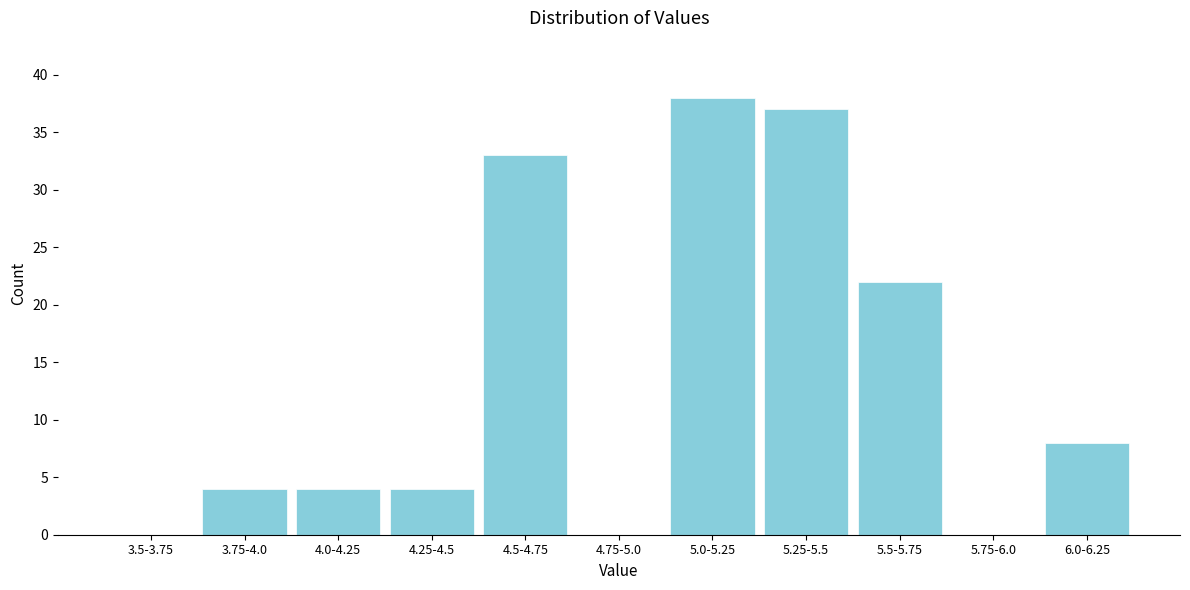

Reading right to left, what are all the values shown in this chart?

6.0-6.25=8	5.75-6.0=0	5.5-5.75=22	5.25-5.5=37	5.0-5.25=38	4.75-5.0=0	4.5-4.75=33	4.25-4.5=4	4.0-4.25=4	3.75-4.0=4	3.5-3.75=0